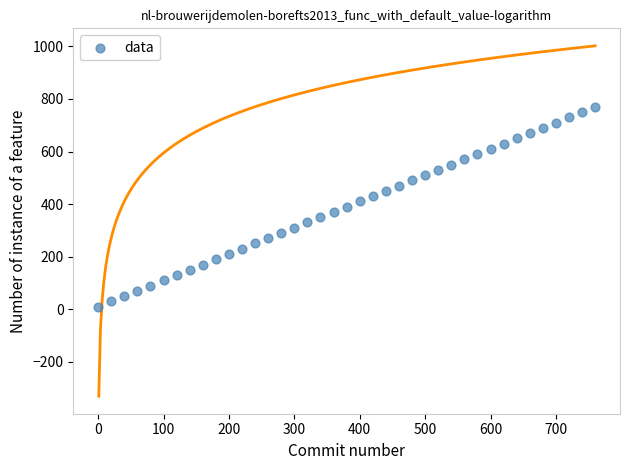

What is the range of Y values (max minus min)?

760